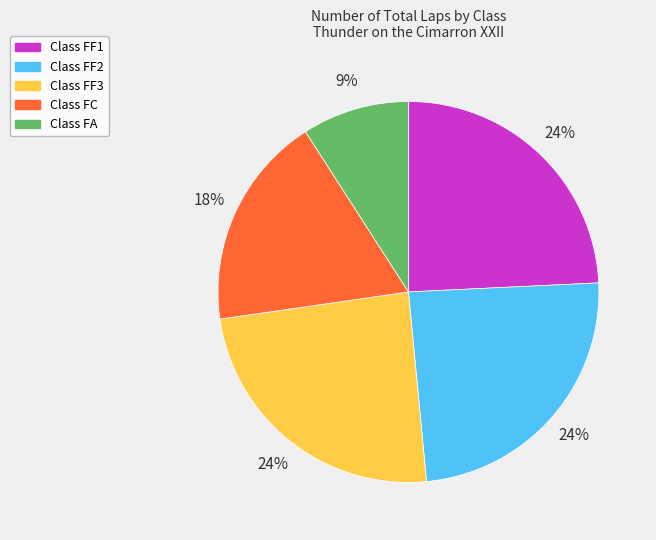

How many segments does this pie chart have?

5